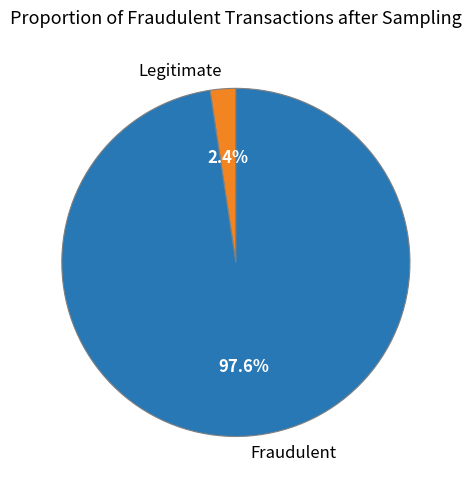

What percentage is NOT represented by Fraudulent?

2.4%